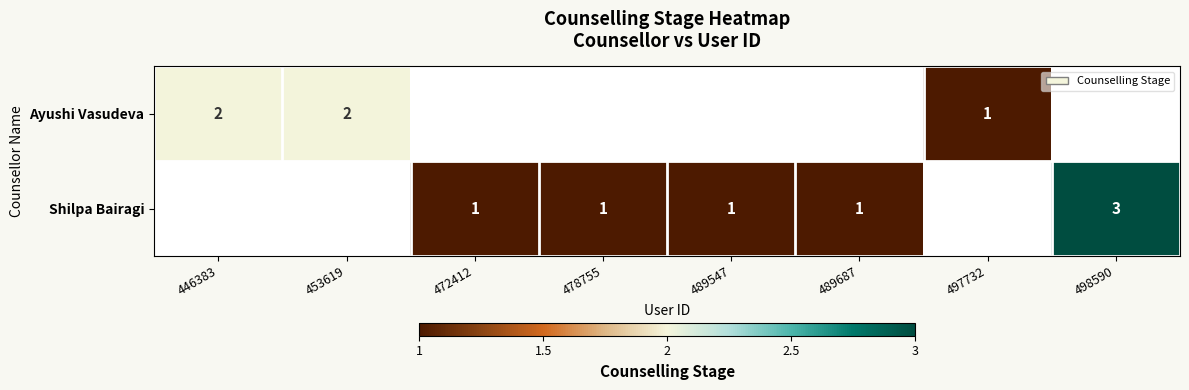

The value of Shilpa Bairagi at 489687 is 1. True or false?

True